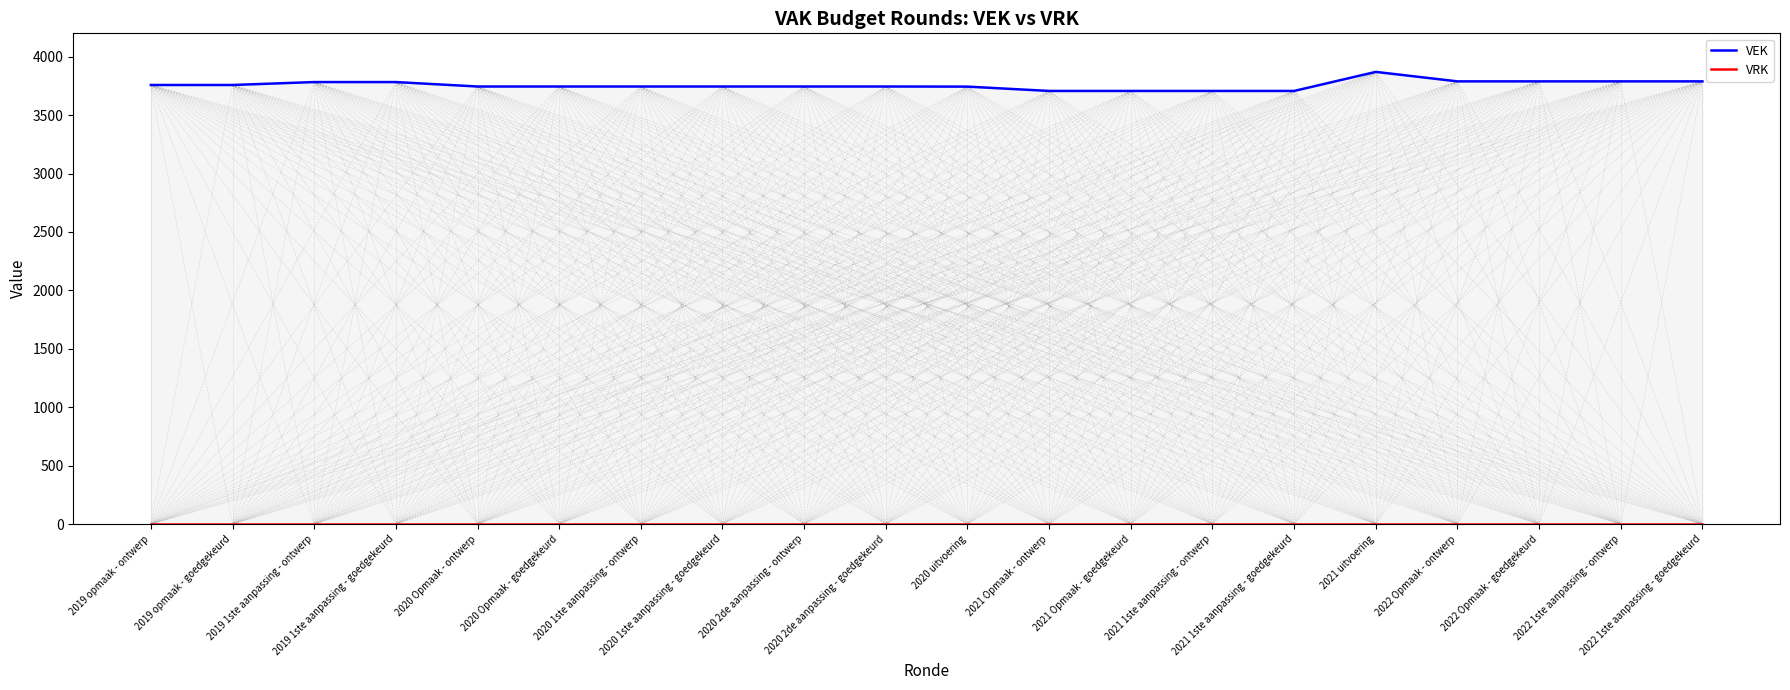

True or false: VEK and VRK intersect in this chart.

False